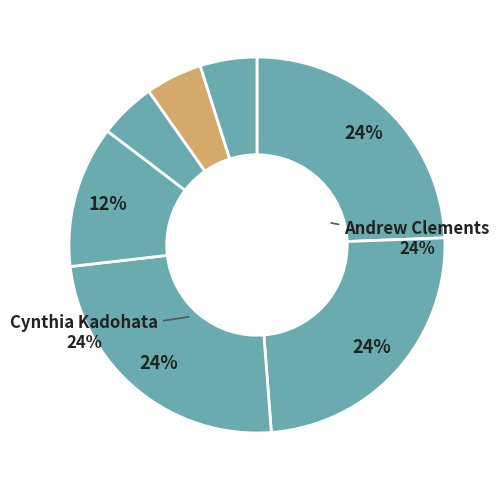

How many segments does this pie chart have?

7